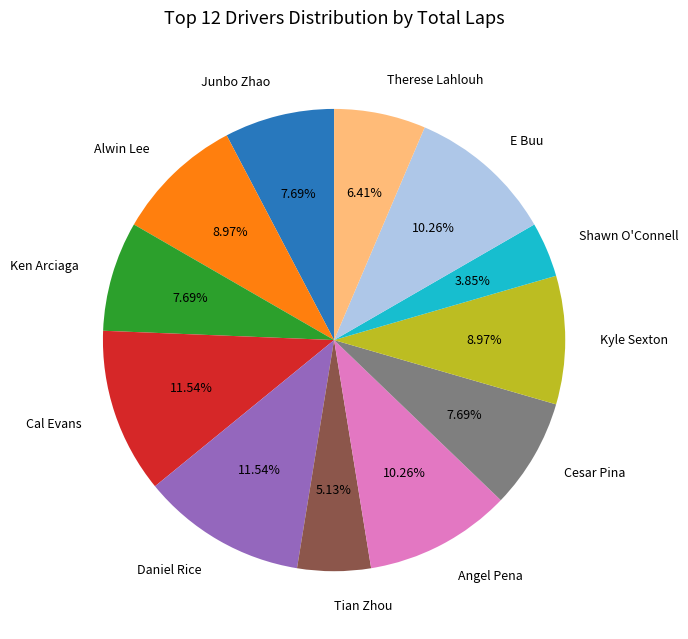

To the nearest percent, what percentage of the pie is Cesar Pina?

8%